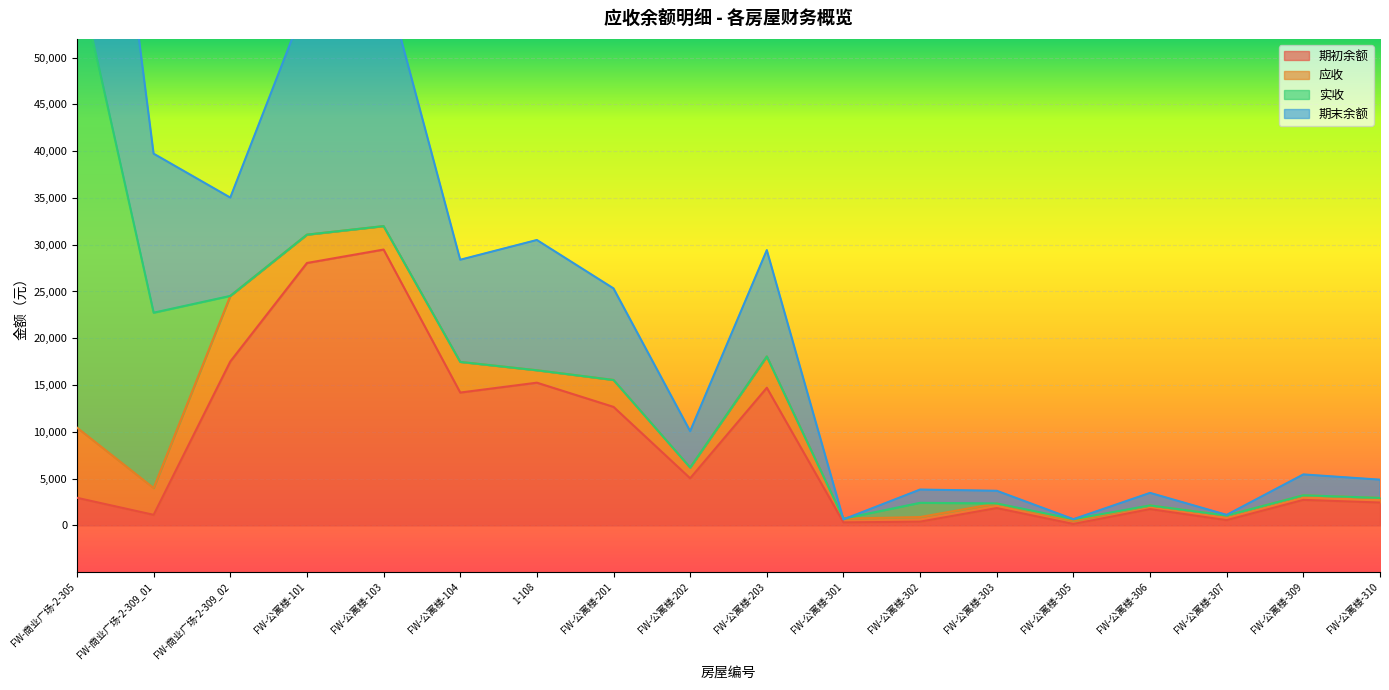

At which category is the sum across all series the highest?

FW-商业广场-2-305